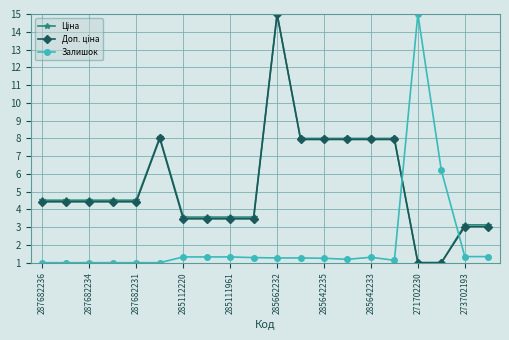

What is the maximum value for Залишок?

15.0